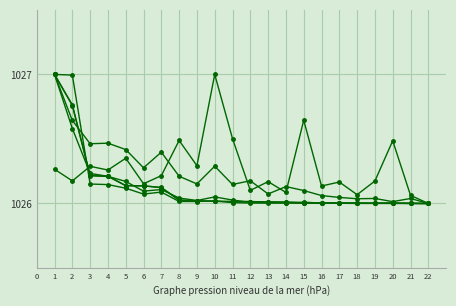

Is this an area chart (filled region under the line)?

No